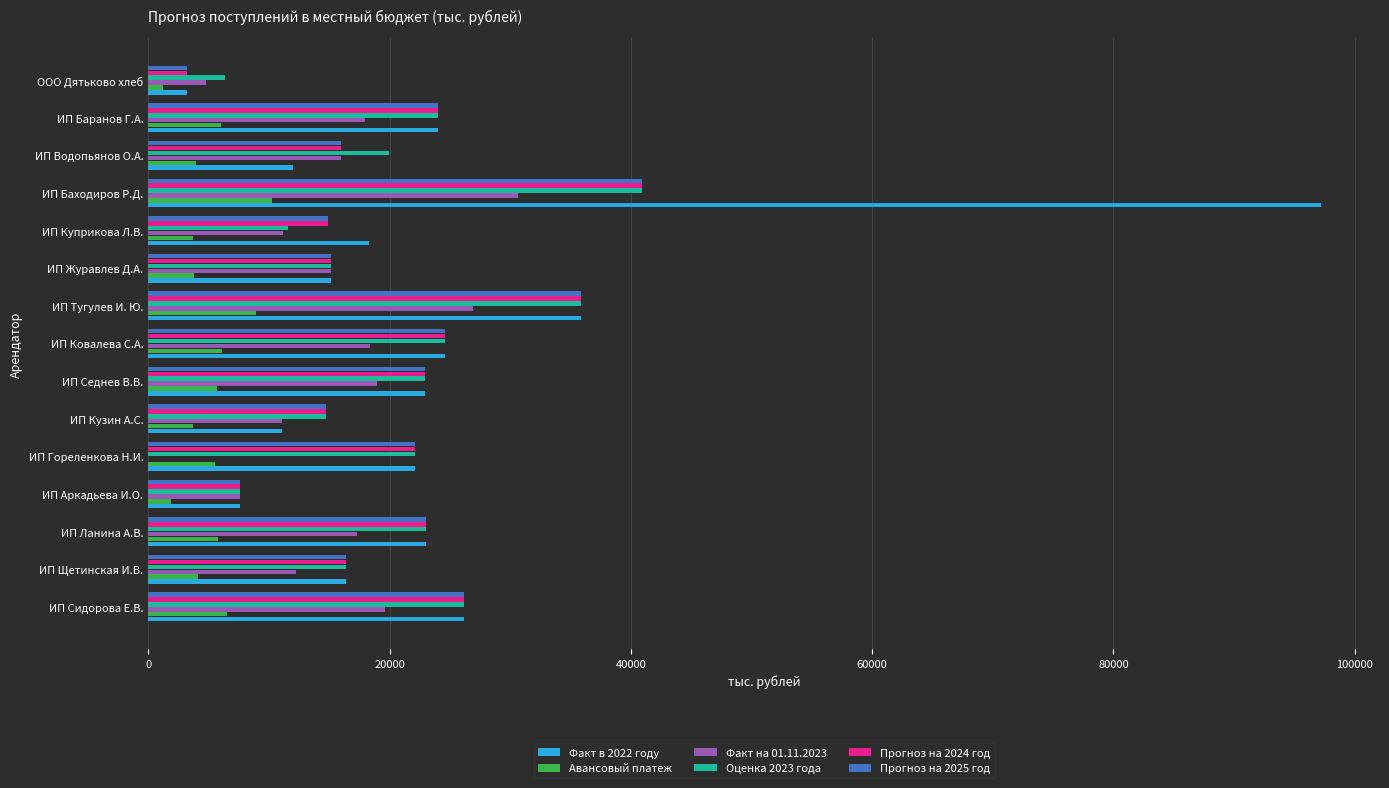

What is the sum of all Прогноз на 2024 год values?

307439.0